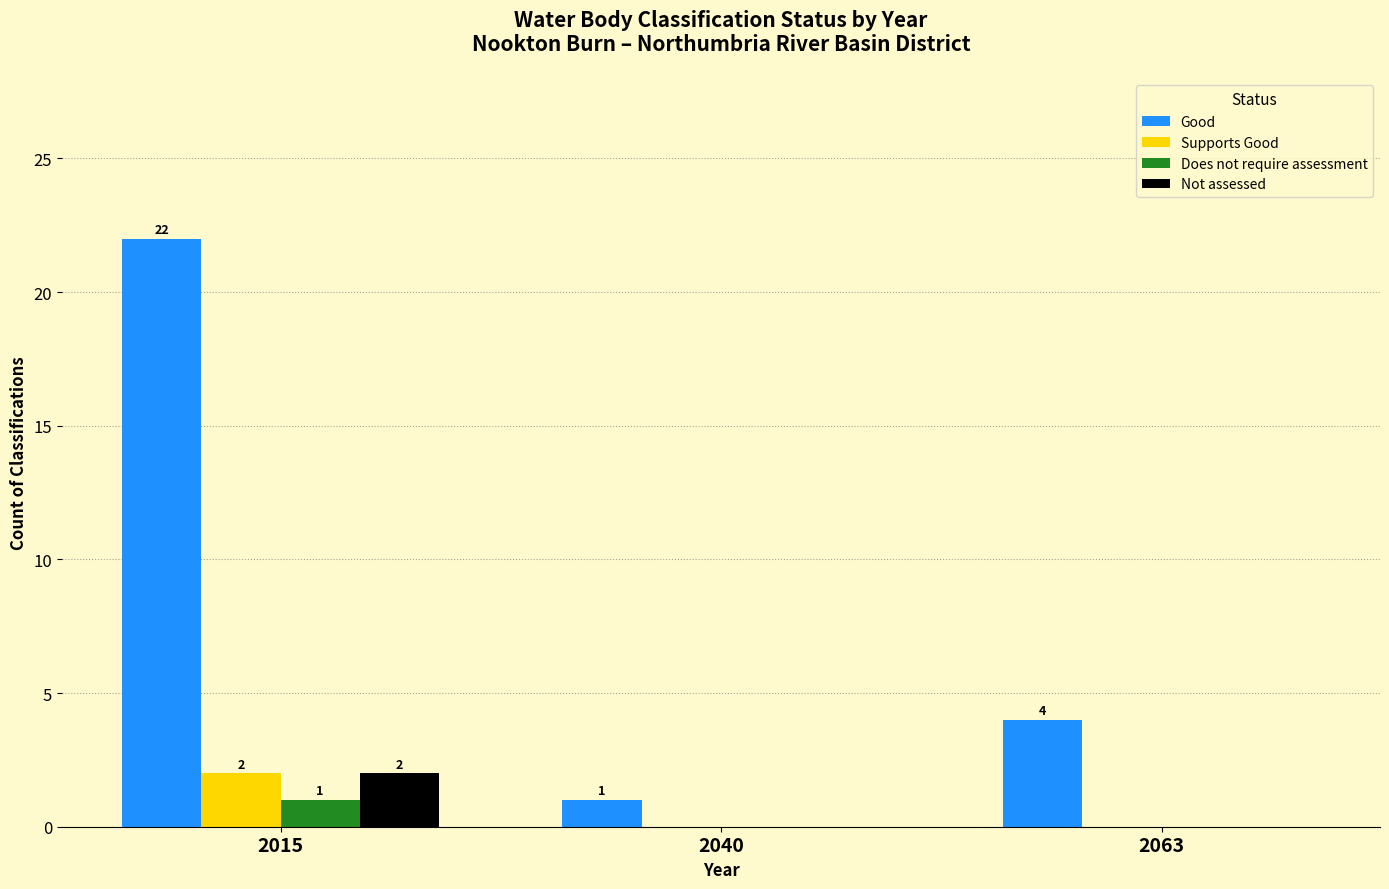

Reading right to left, what are all the values shown in this chart?

Good: 4	1	22
Supports Good: 0	0	2
Does not require assessment: 0	0	1
Not assessed: 0	0	2